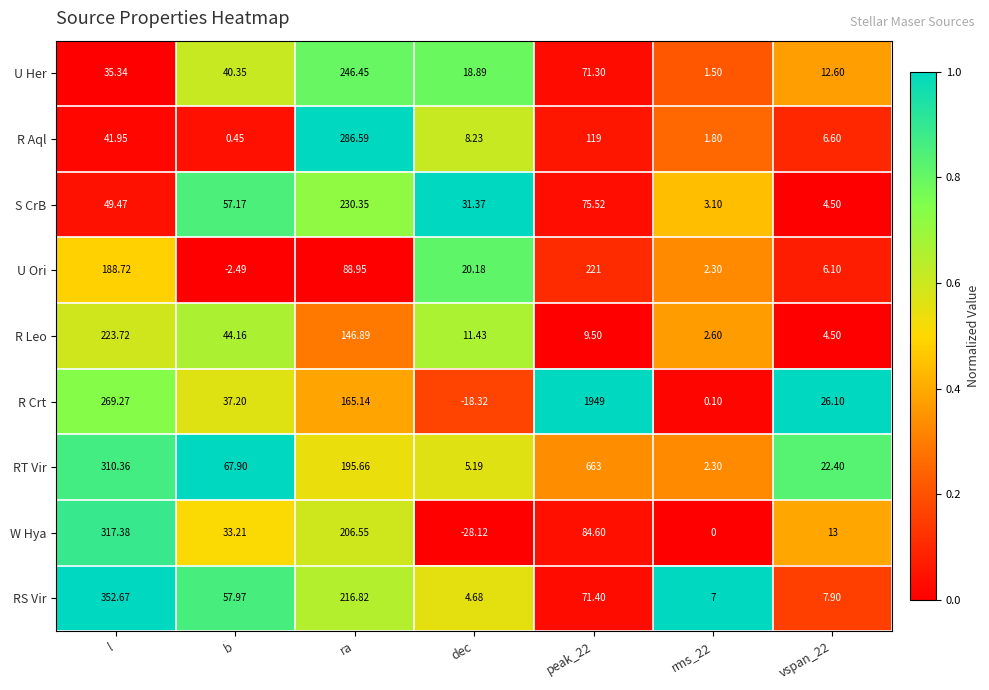

Is the value of R Crt at peak_22 greater than the value of U Her at ra?

Yes